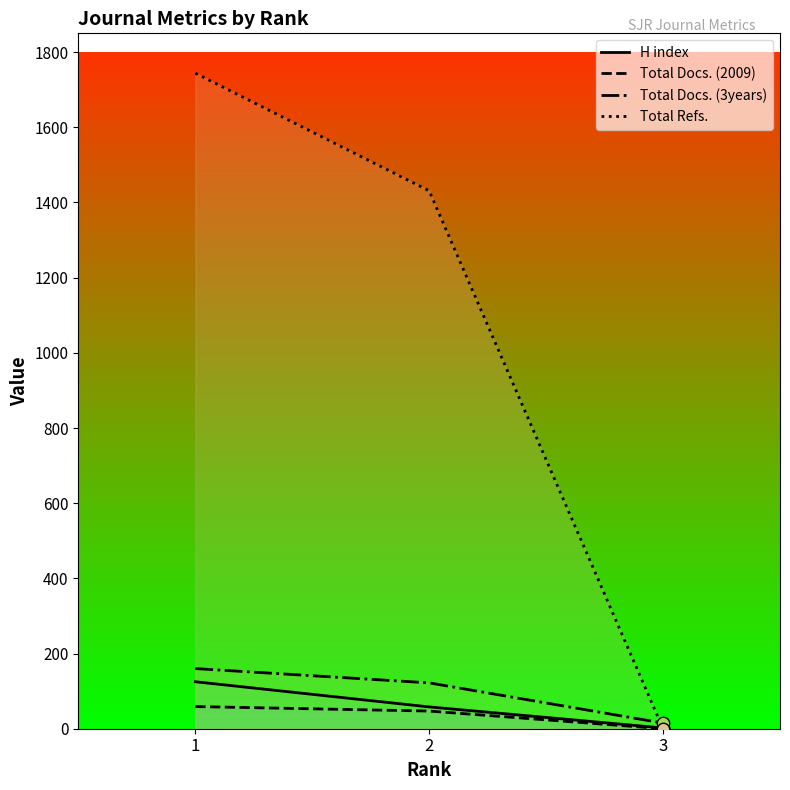

Which series has the largest Y range (max minus min)?

Total Refs.